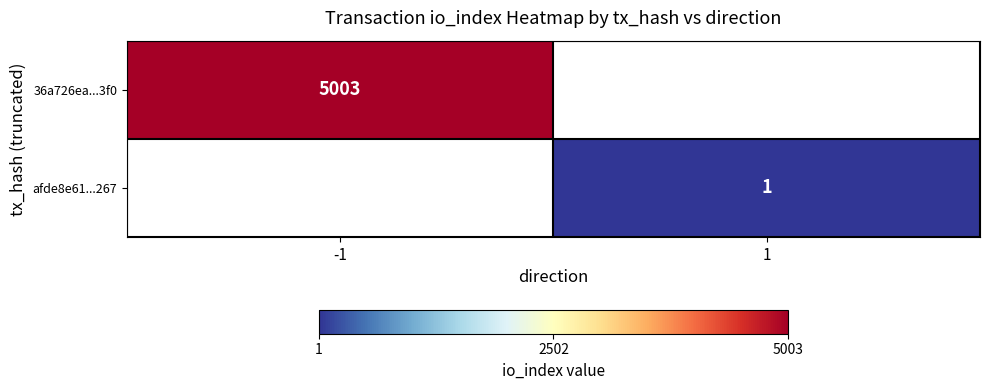

Is it true that afde8e61...267 equals 1 at 1?

True